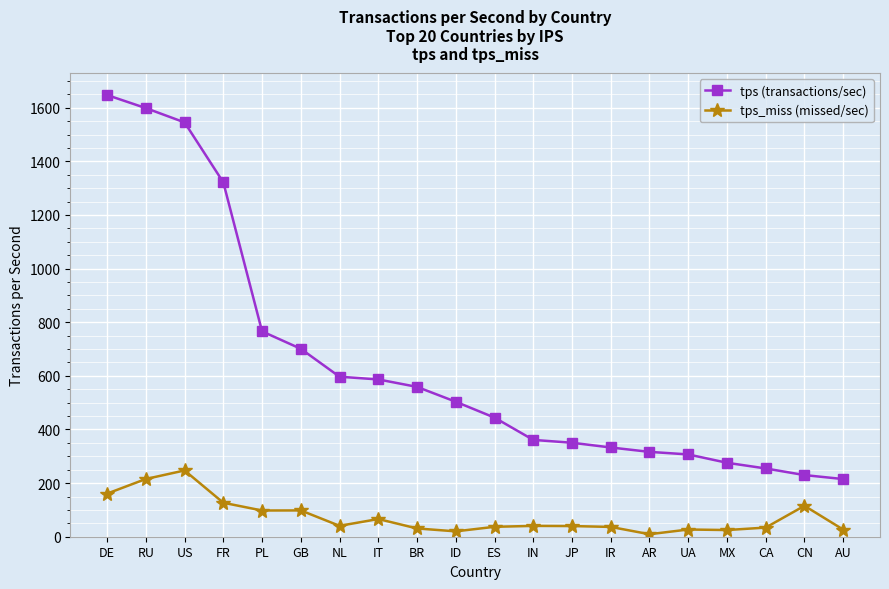

True or false: tps (transactions/sec) and tps_miss (missed/sec) intersect in this chart.

False